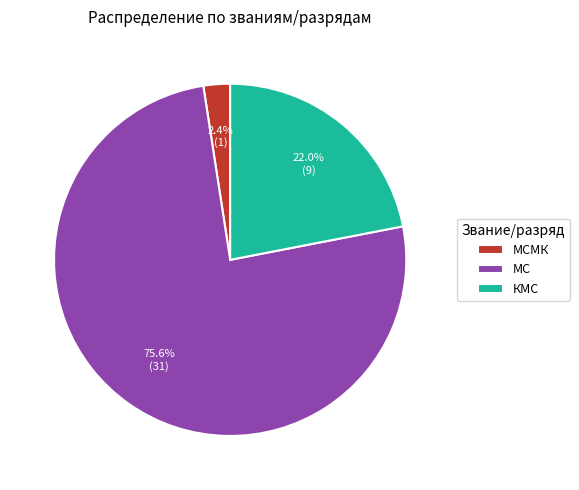

What is the largest slice in the pie chart?

МС